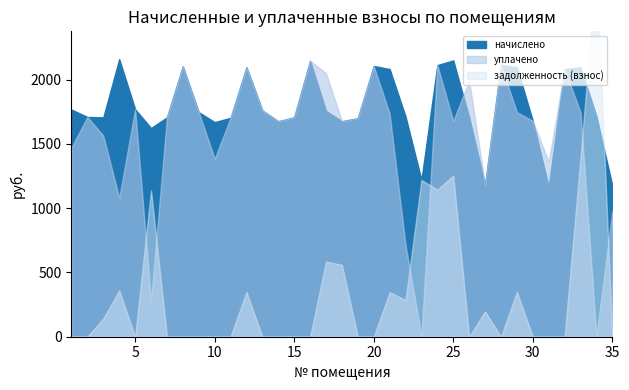

List the series in order of their peak value, highest first.

задолженность (взнос), начислено, уплачено